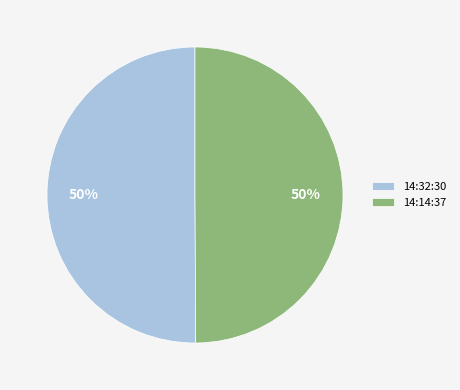

To the nearest percent, what percentage of the pie is 14:32:30?

50%